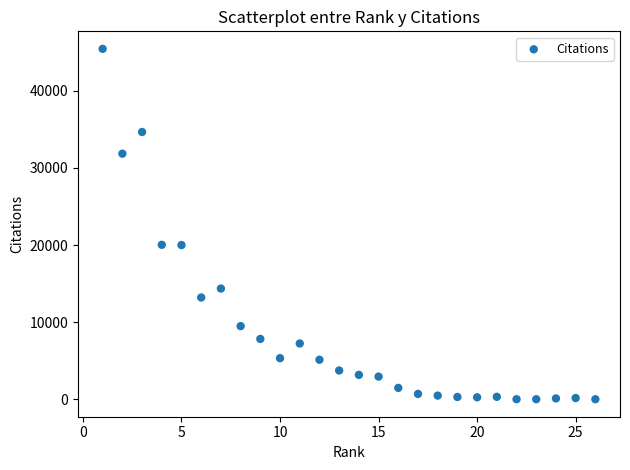

What is the range of Y values (max minus min)?

45460